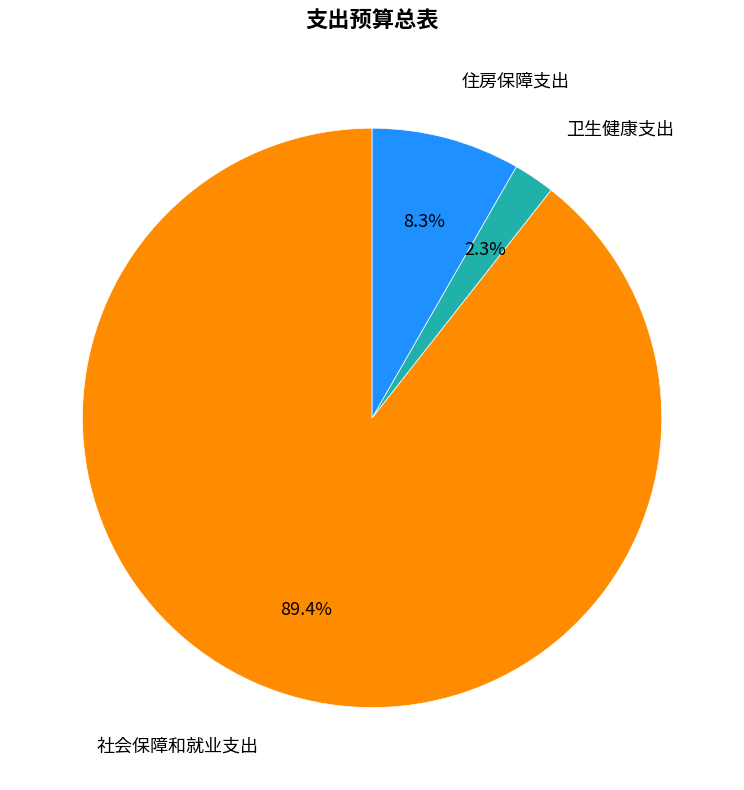

Does any single category account for the majority?

Yes